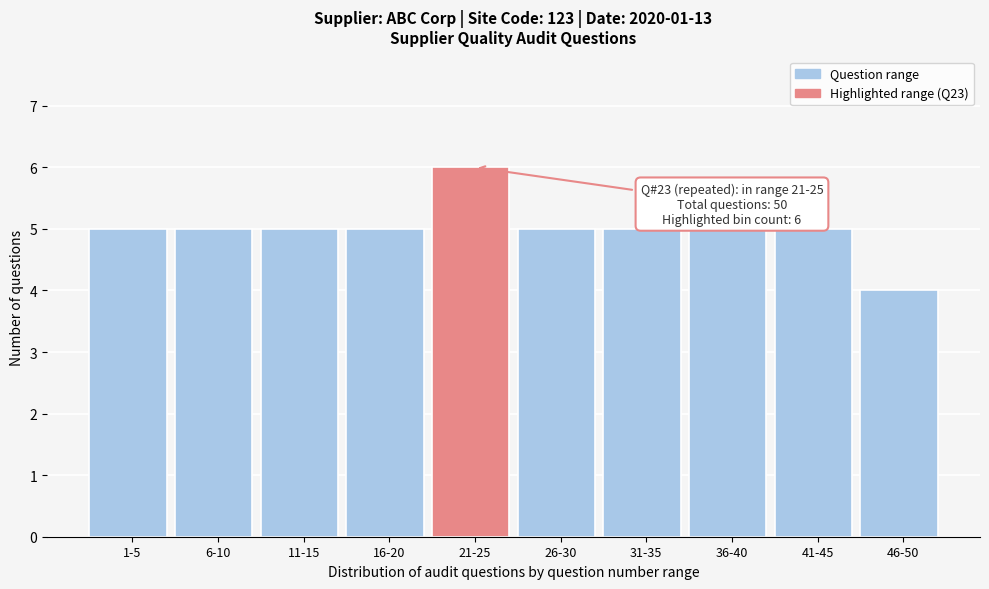

Reading left to right, what are all the values shown in this chart?

5	5	5	5	6	5	5	5	5	4